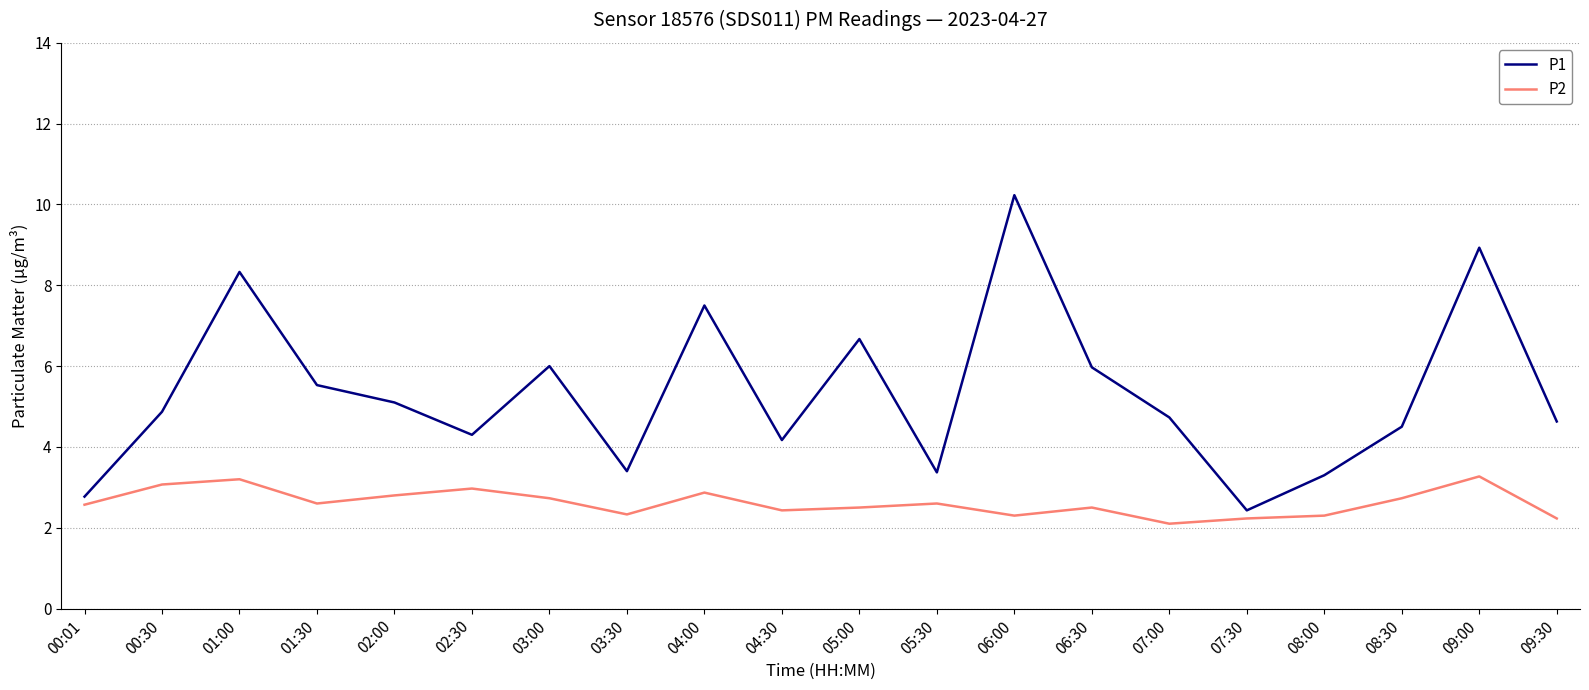

The value of P2 at 06:00 is 2.3. True or false?

True